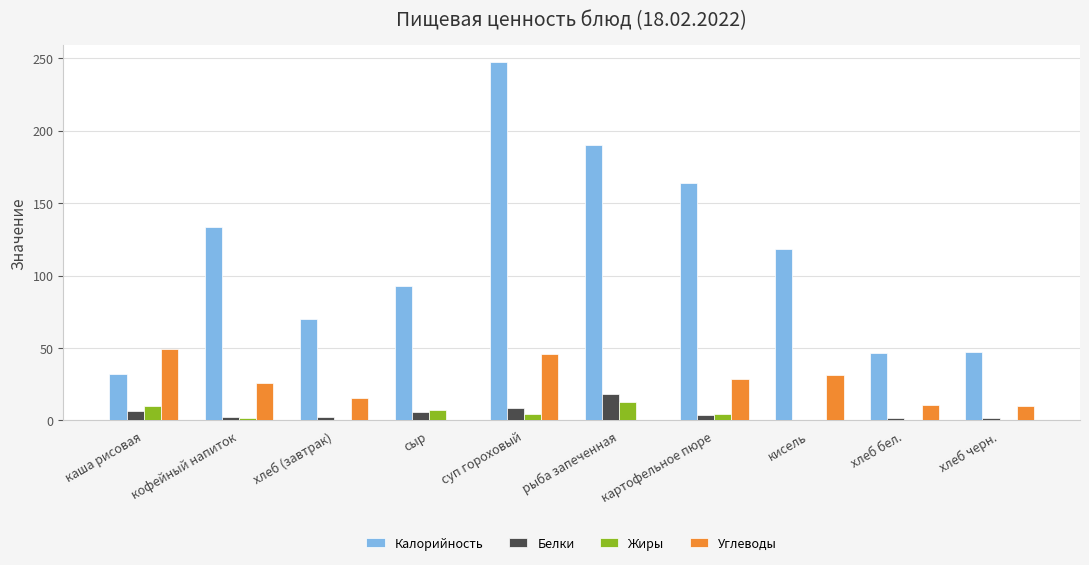

At which category is the sum across all series the highest?

суп гороховый